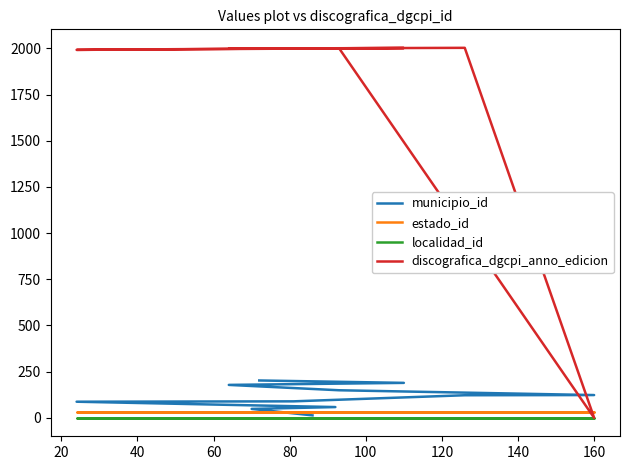

Reading left to right, extract all data points from this chart.

municipio_id: 13	48	58	87	89	122	123	149	178	189	202
estado_id: 30	30	30	30	30	30	30	30	30	30	30
localidad_id: 1	1	1	1	1	1	1	1	1	1	1
discografica_dgcpi_anno_edicion: 2000	1999	2000	1992	2000	2003	0	2000	1998	2002	1999